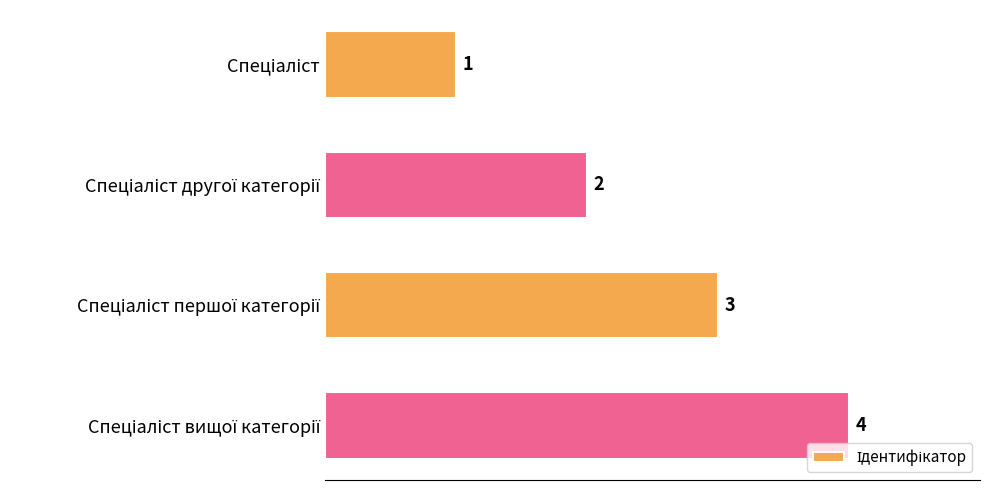

What is the value of the 2nd bar from the top?

2